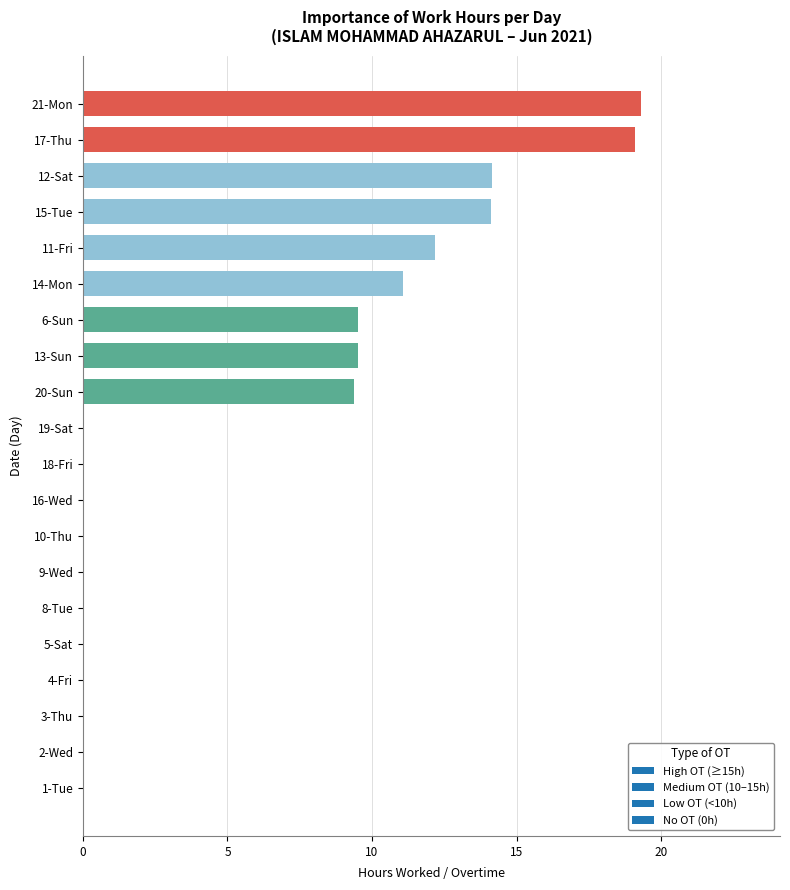

Are the bars grouped side by side (vs. stacked)?

No